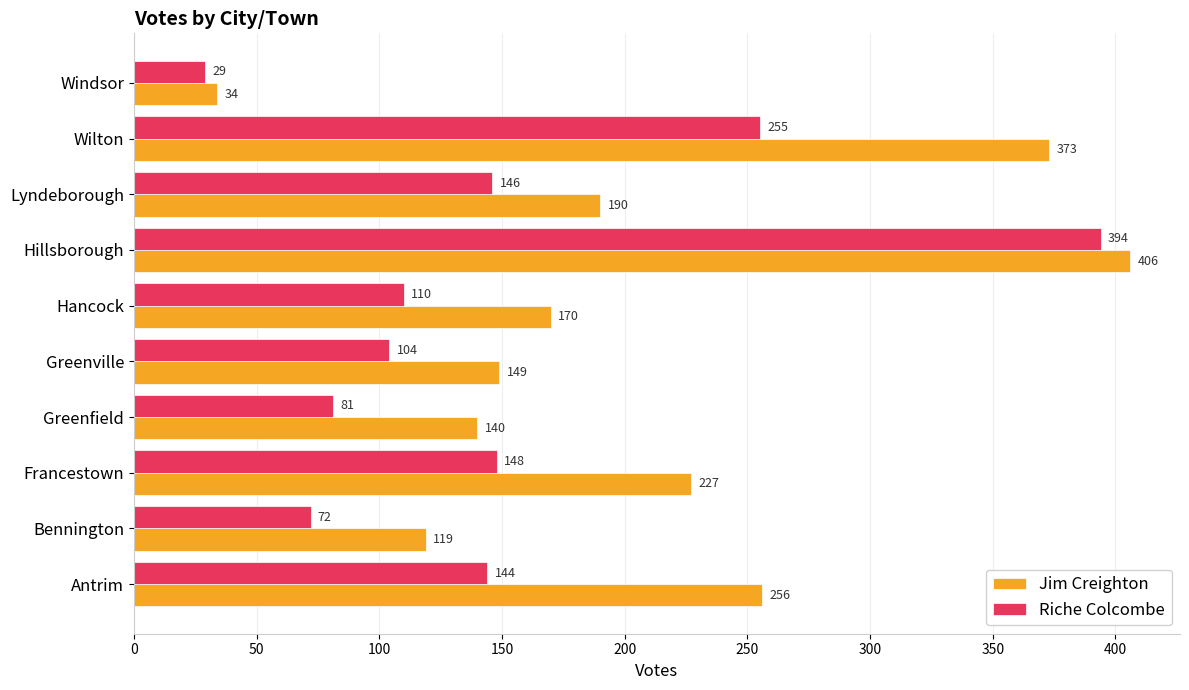

What is the average value of the Riche Colcombe series?

148